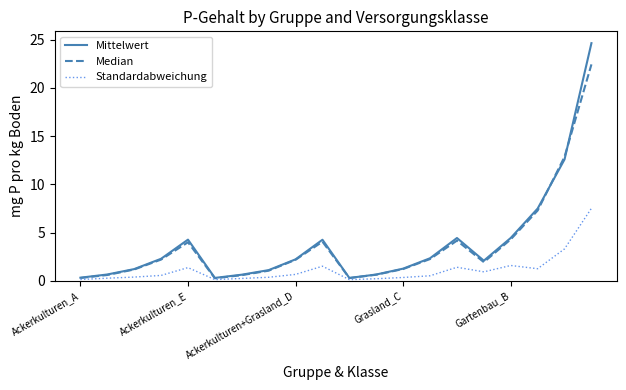

Rank the series by their maximum value, from highest to lowest.

Mittelwert, Median, Standardabweichung